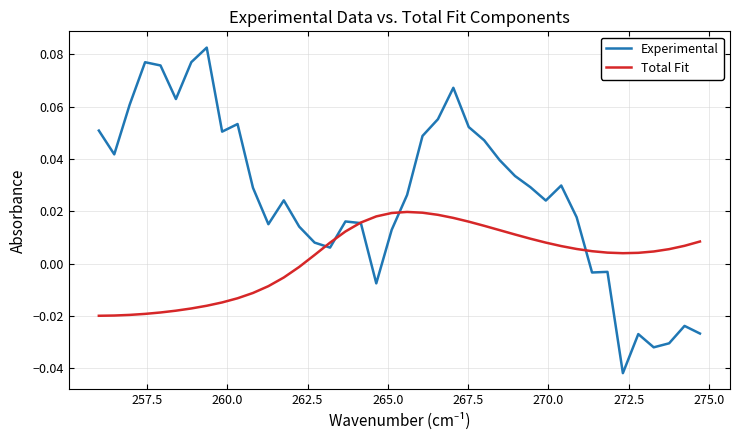

Which series has the largest total across all categories?

Experimental